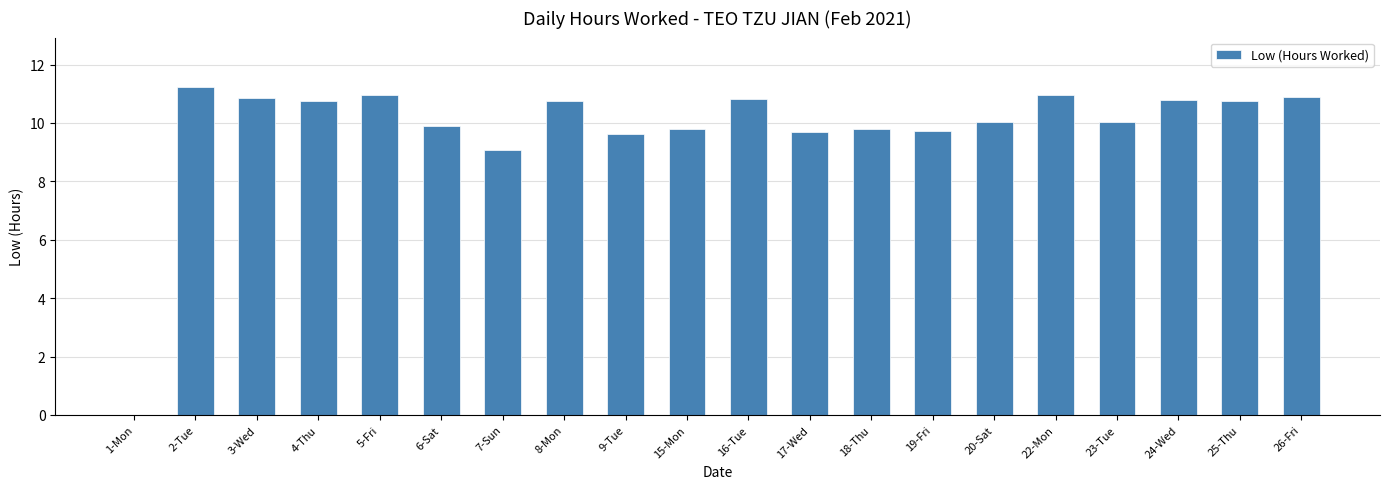

What is the change in value from 1-Mon to 22-Mon?

+11.0